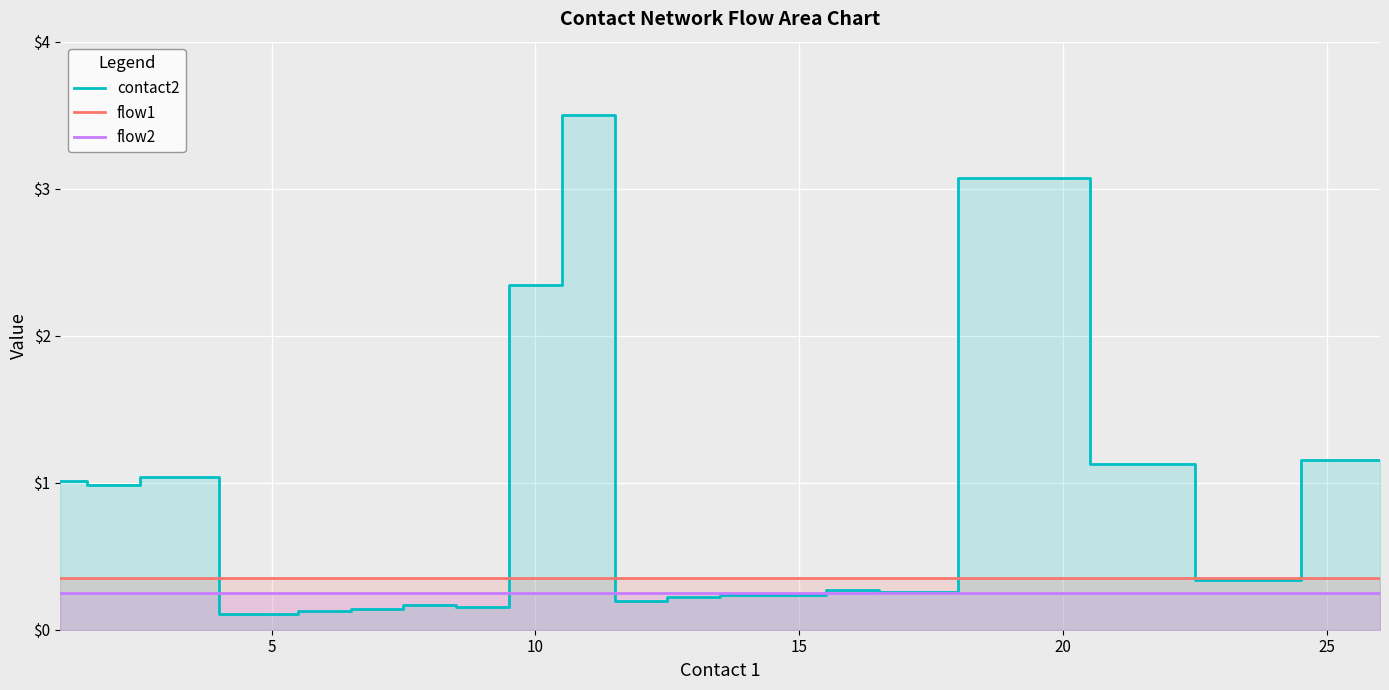

What is the highest value of the contact2 series?

3.5